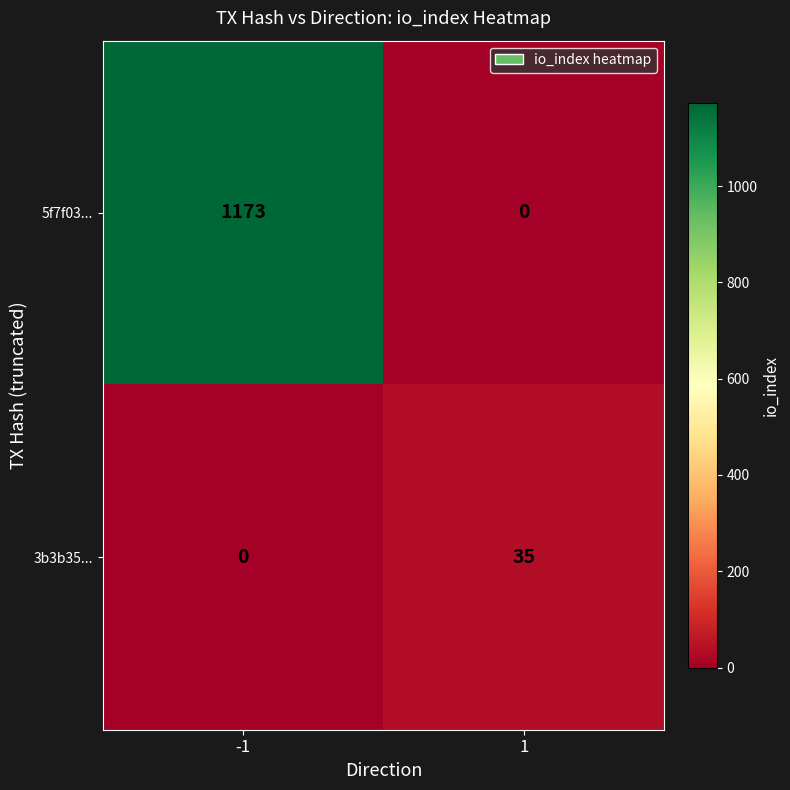

Reading left to right, list all the values displayed in this chart.

5f7f03...: 1173	0
3b3b35...: 0	35